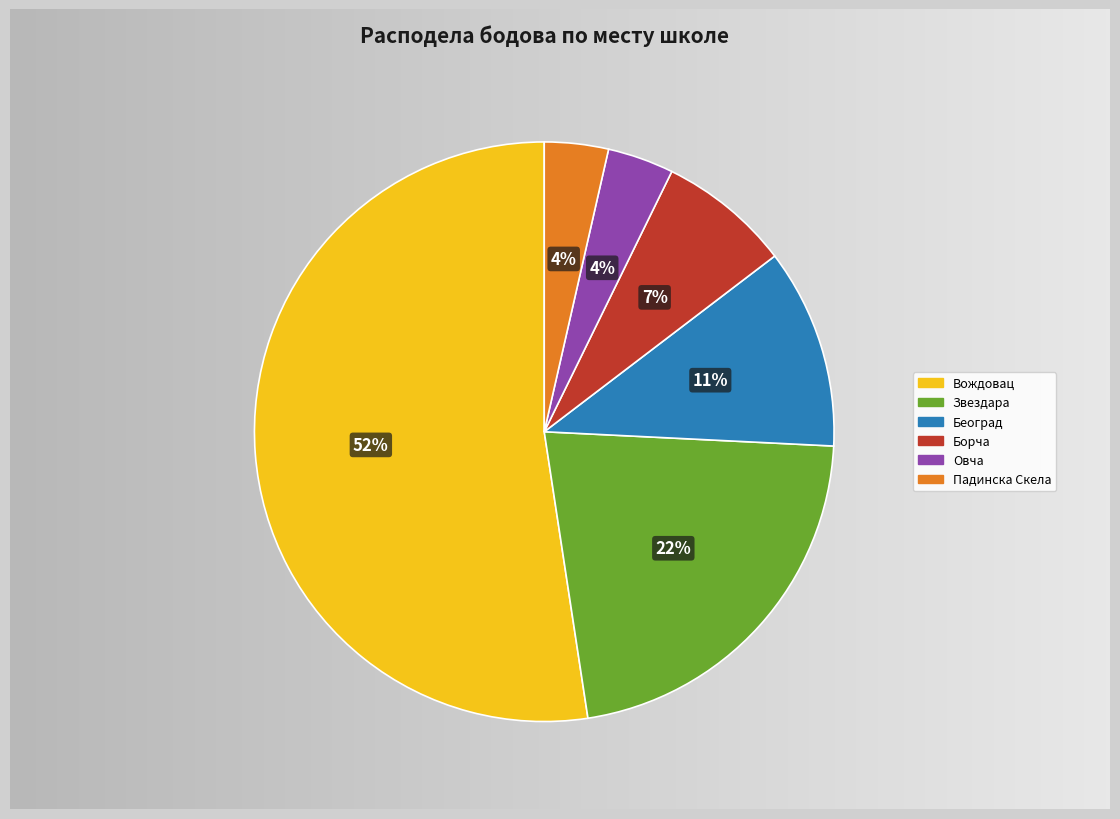

Is it true that Вождовац is 11% of the pie?

False